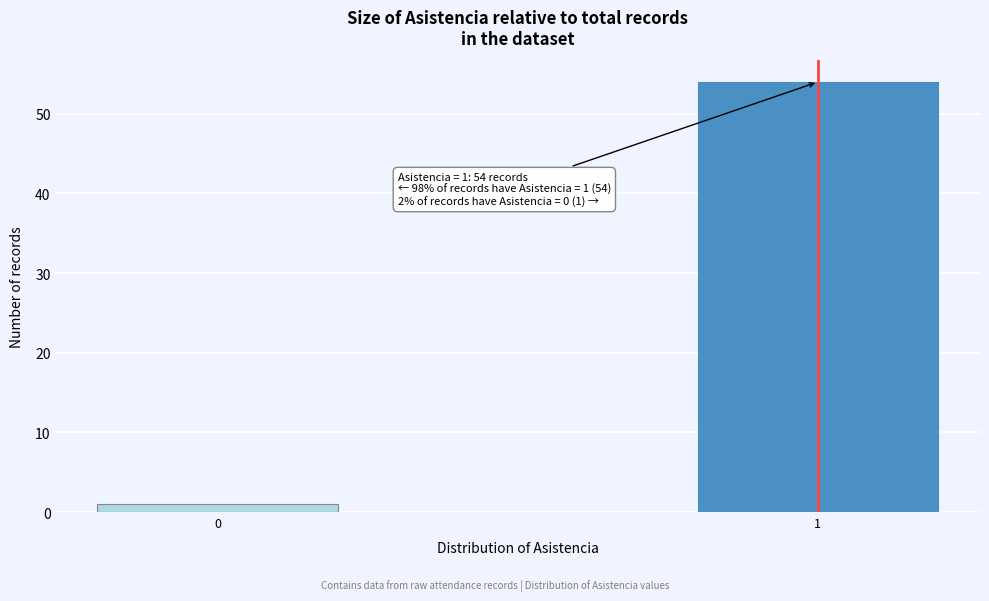

Reading left to right, extract all data points from this chart.

1	54